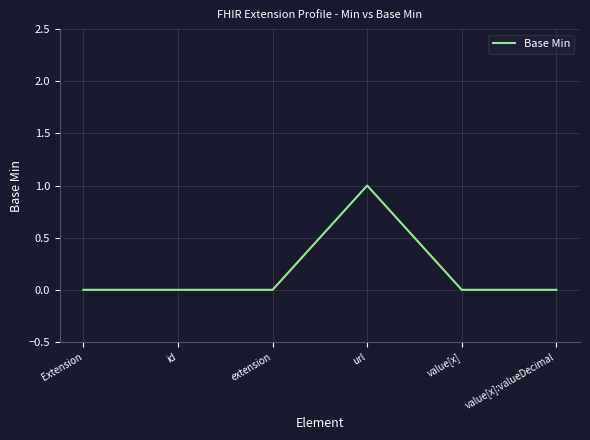

Is this an area chart (filled region under the line)?

No